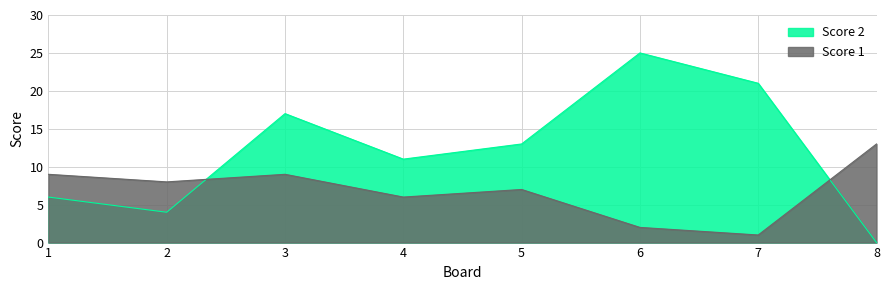

Reading left to right, transcribe all the data shown in this chart.

Score 2: 6	4	17	11	13	25	21	0
Score 1: 9	8	9	6	7	2	1	13